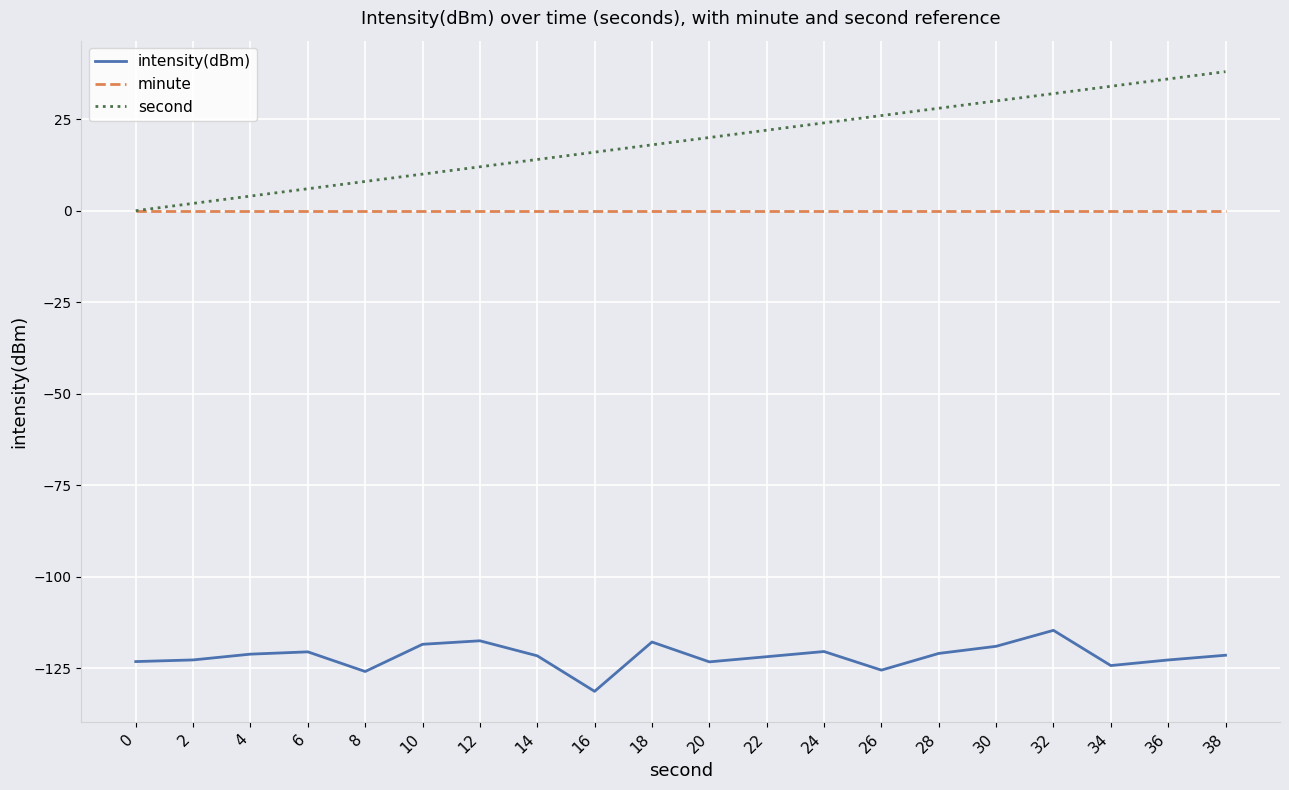

Is the value of minute at 28 greater than the value of second at 14?

No